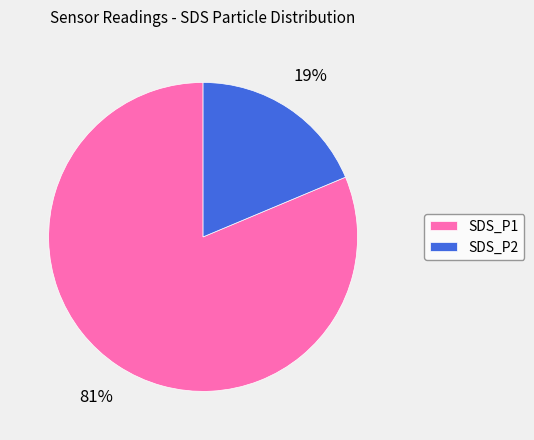

How many slices are in this pie chart?

2